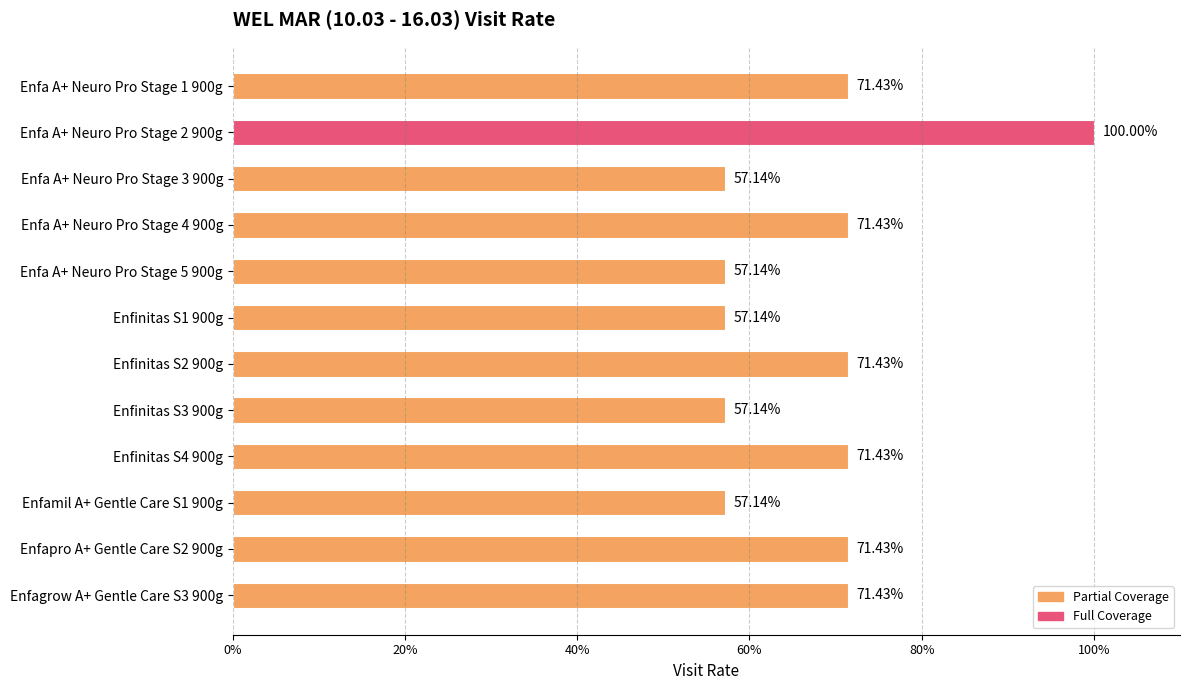

Does the chart contain any negative values?

No